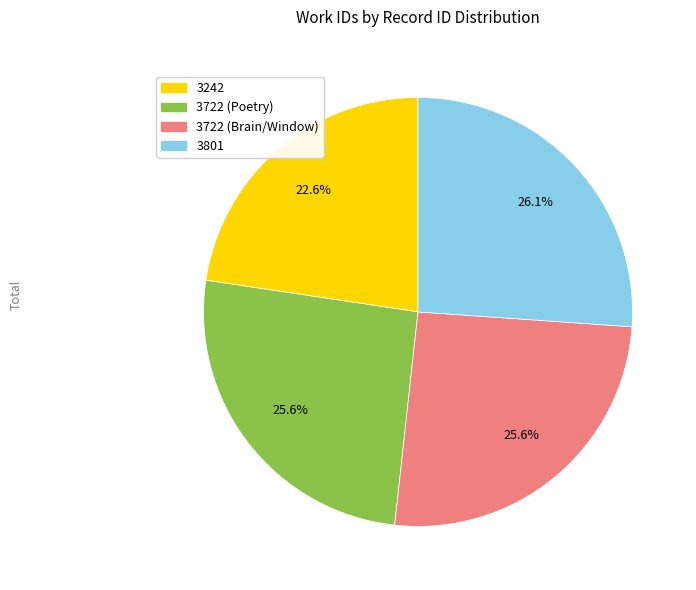

What percentage is the 3242 slice, to the nearest percent?

23%